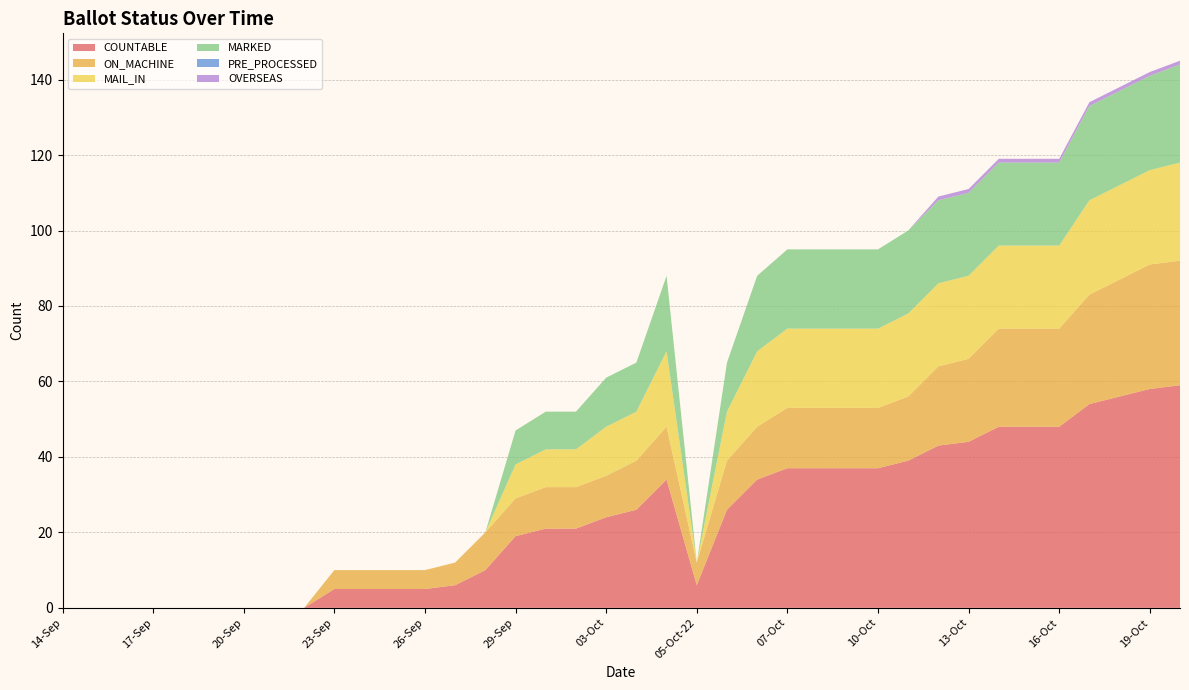

Reading left to right, what are all the values shown in this chart?

COUNTABLE: 0	0	0	0	0	0	0	0	0	5	5	5	5	6	10	19	21	21	24	26	34	6	26	34	37	37	37	37	39	43	44	48	48	48	54	56	58	59
ON_MACHINE: 0	0	0	0	0	0	0	0	0	5	5	5	5	6	10	10	11	11	11	13	14	6	13	14	16	16	16	16	17	21	22	26	26	26	29	31	33	33
MAIL_IN: 0	0	0	0	0	0	0	0	0	0	0	0	0	0	0	9	10	10	13	13	20	0	13	20	21	21	21	21	22	22	22	22	22	22	25	25	25	26
MARKED: 0	0	0	0	0	0	0	0	0	0	0	0	0	0	0	9	10	10	13	13	20	0	13	20	21	21	21	21	22	22	22	22	22	22	25	25	25	26
PRE_PROCESSED: 0	0	0	0	0	0	0	0	0	0	0	0	0	0	0	0	0	0	0	0	0	0	0	0	0	0	0	0	0	0	0	0	0	0	0	0	0	0
OVERSEAS: 0	0	0	0	0	0	0	0	0	0	0	0	0	0	0	0	0	0	0	0	0	0	0	0	0	0	0	0	0	1	1	1	1	1	1	1	1	1